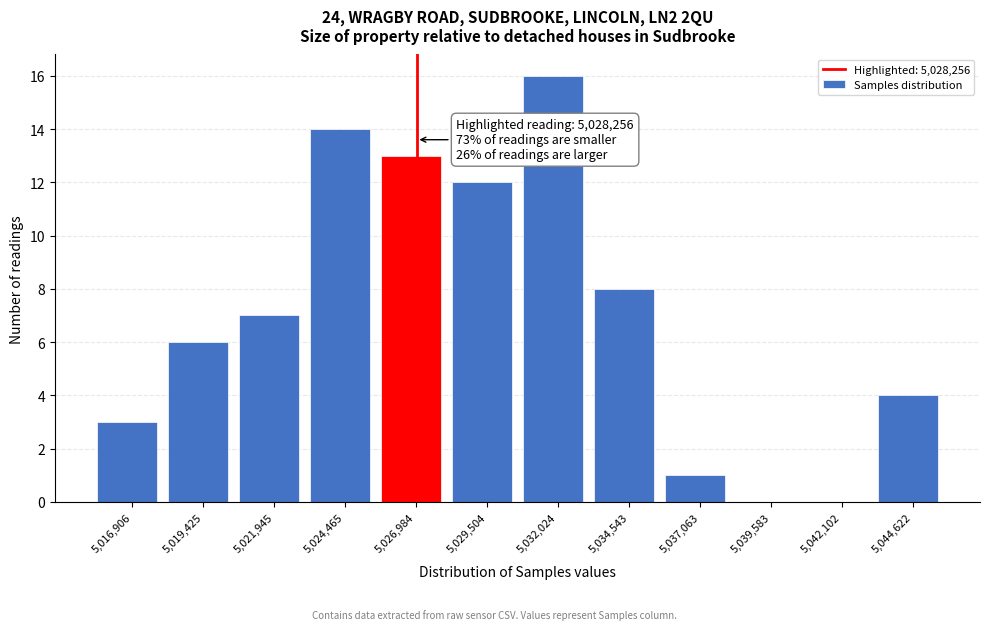

Reading left to right, what are all the values shown in this chart?

5,016,906=3	5,019,425=6	5,021,945=7	5,024,465=14	5,026,984=13	5,029,504=12	5,032,024=16	5,034,543=8	5,037,063=1	5,039,583=0	5,042,102=0	5,044,622=4